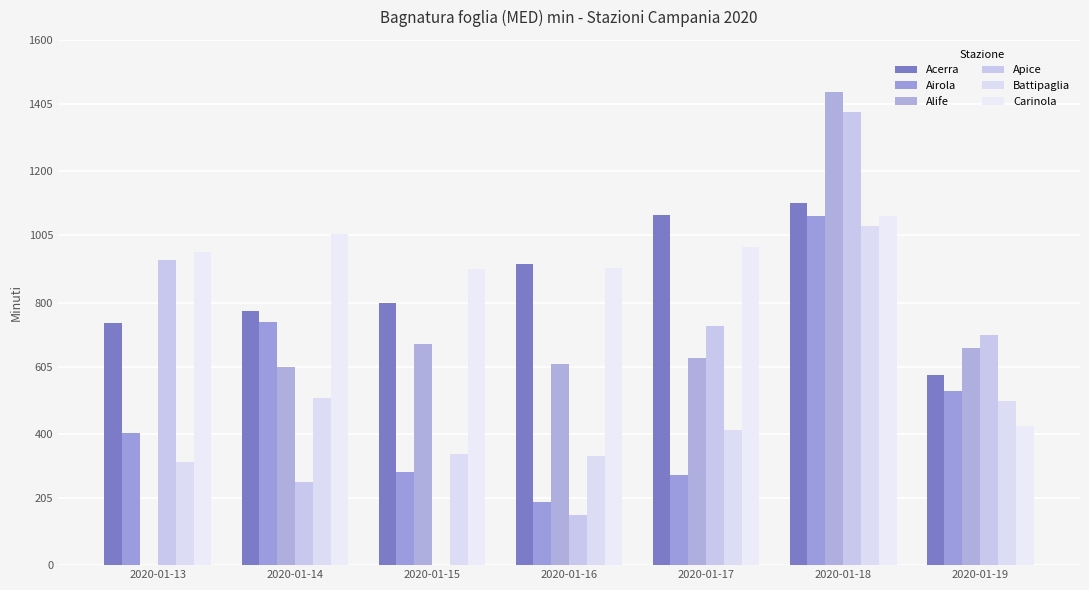

Is it true that Carinola equals 422.5 at 2020-01-19?

True